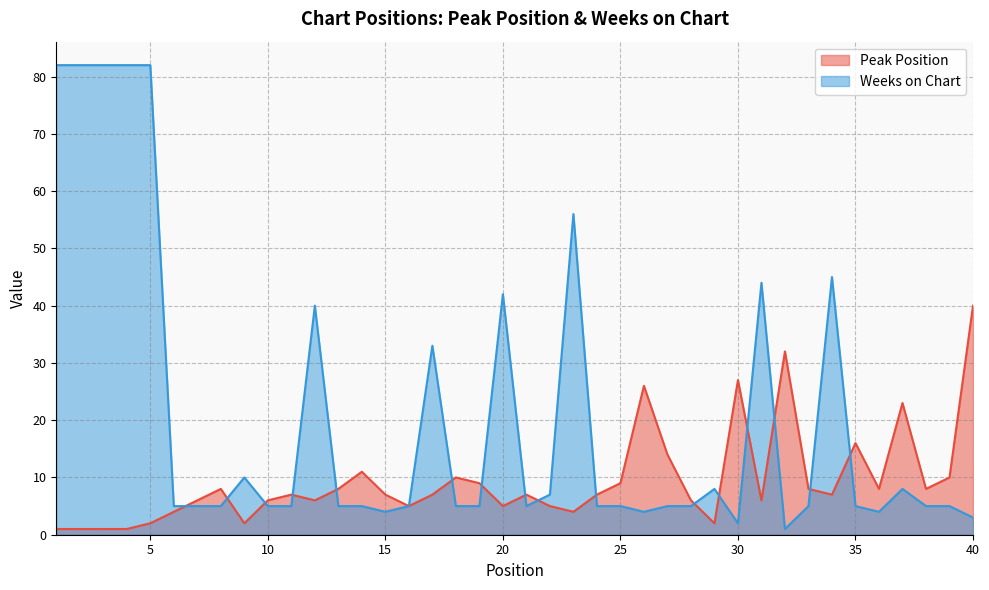

Which series has the largest range (max minus min)?

Weeks on Chart